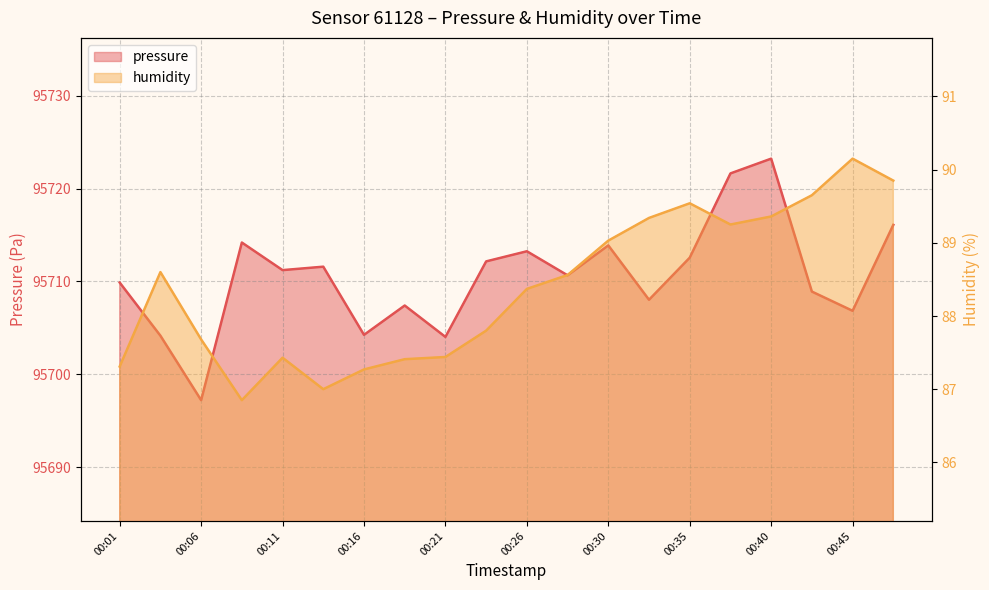

How many lines are shown in the chart?

2